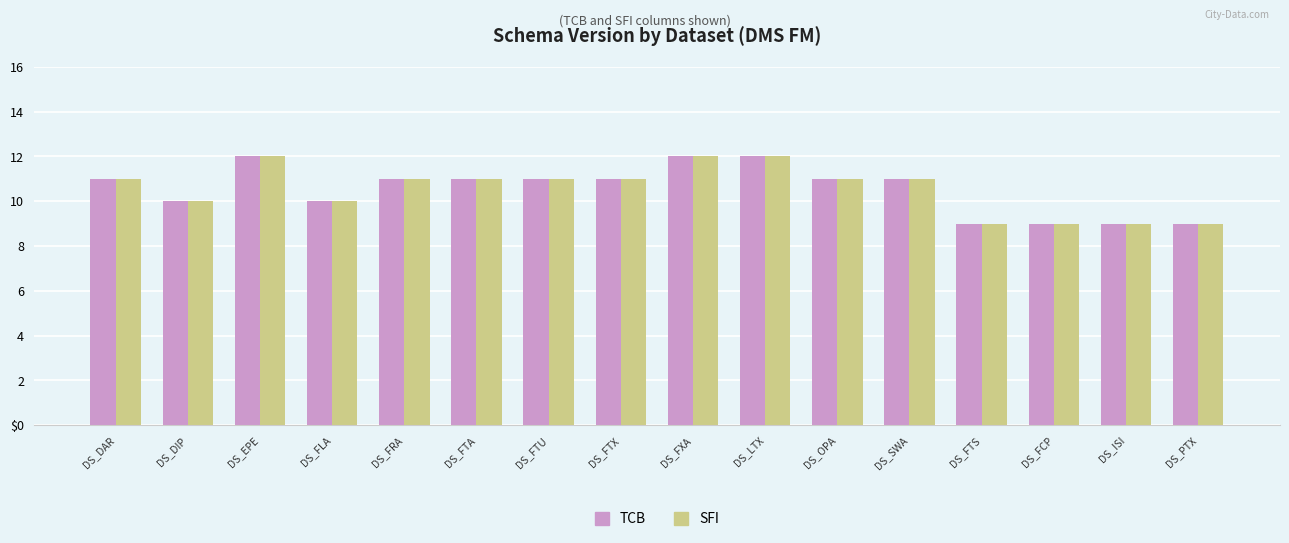

What position from the right is DS_FCP?

3